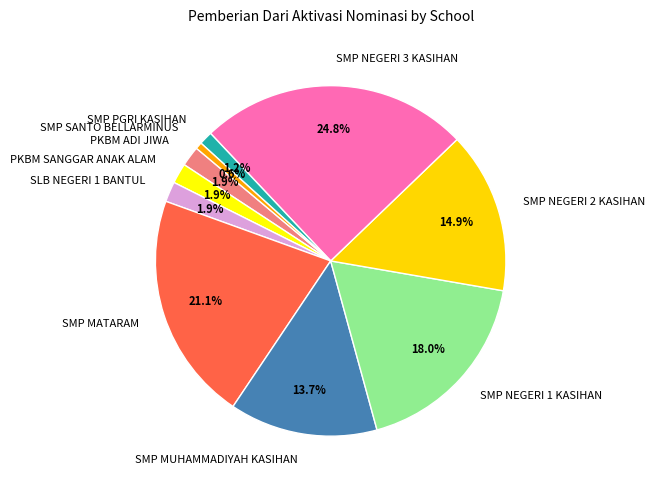

What is the smallest slice in the pie chart?

SMP SANTO BELLARMINUS